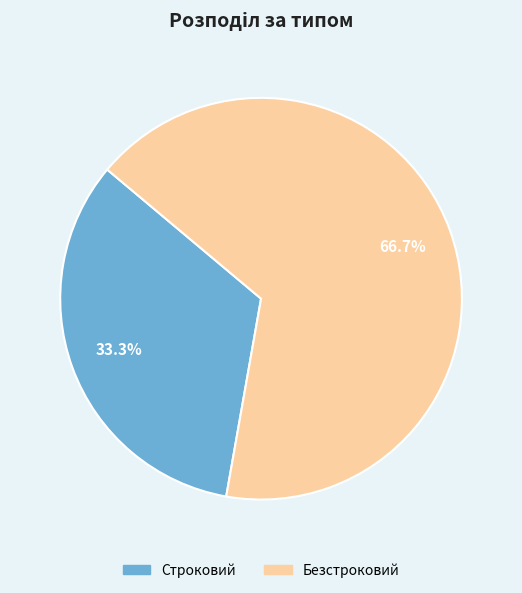

Rank the categories by value from lowest to highest.

Строковий, Безстроковий